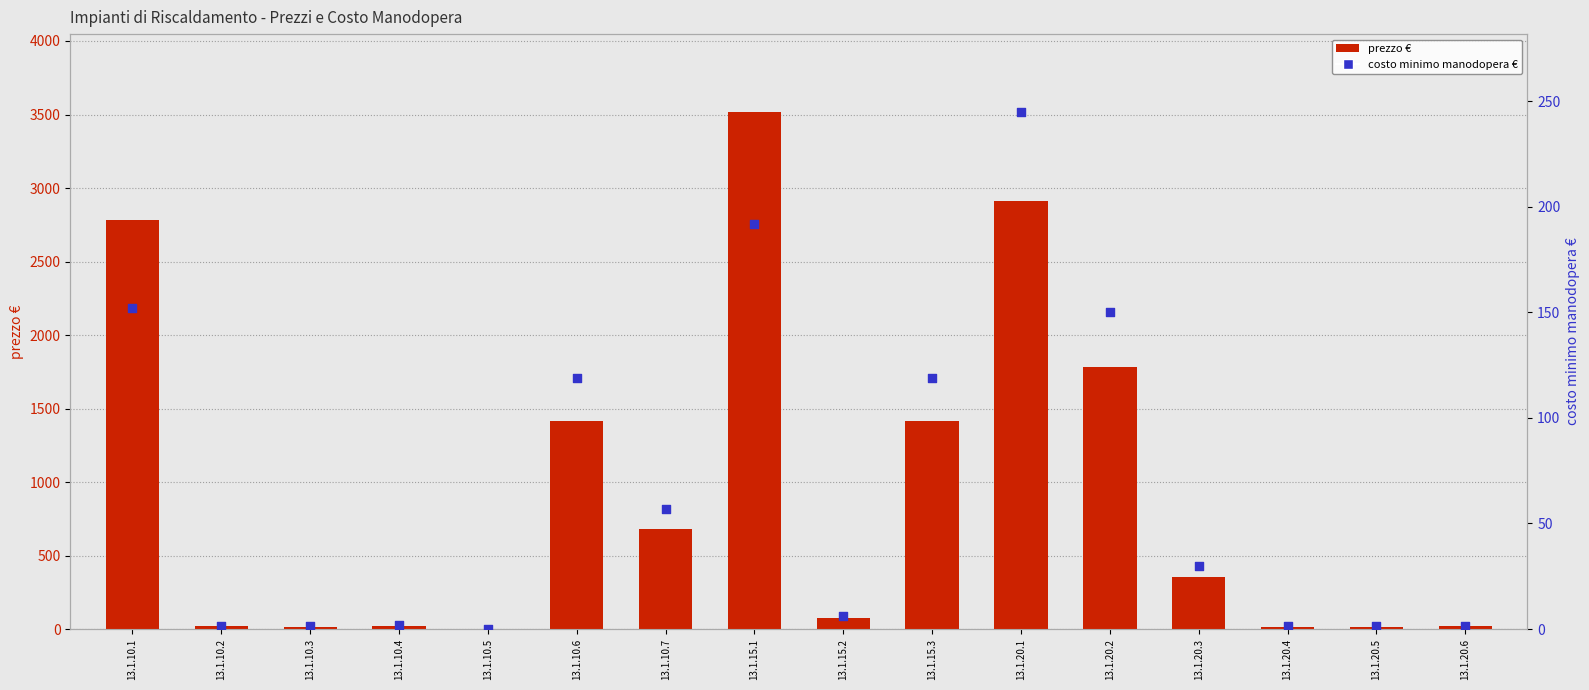

Is the value of costo minimo manodopera € at 13.1.20.4 greater than the value of prezzo € at 13.1.20.1?

No